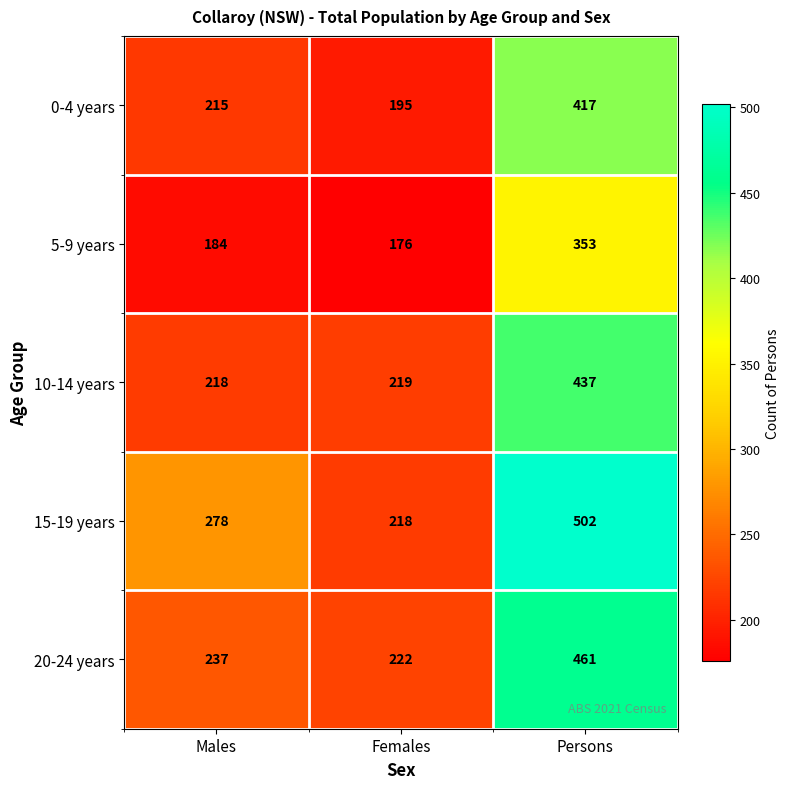

Which category has the highest value across all series?

Persons